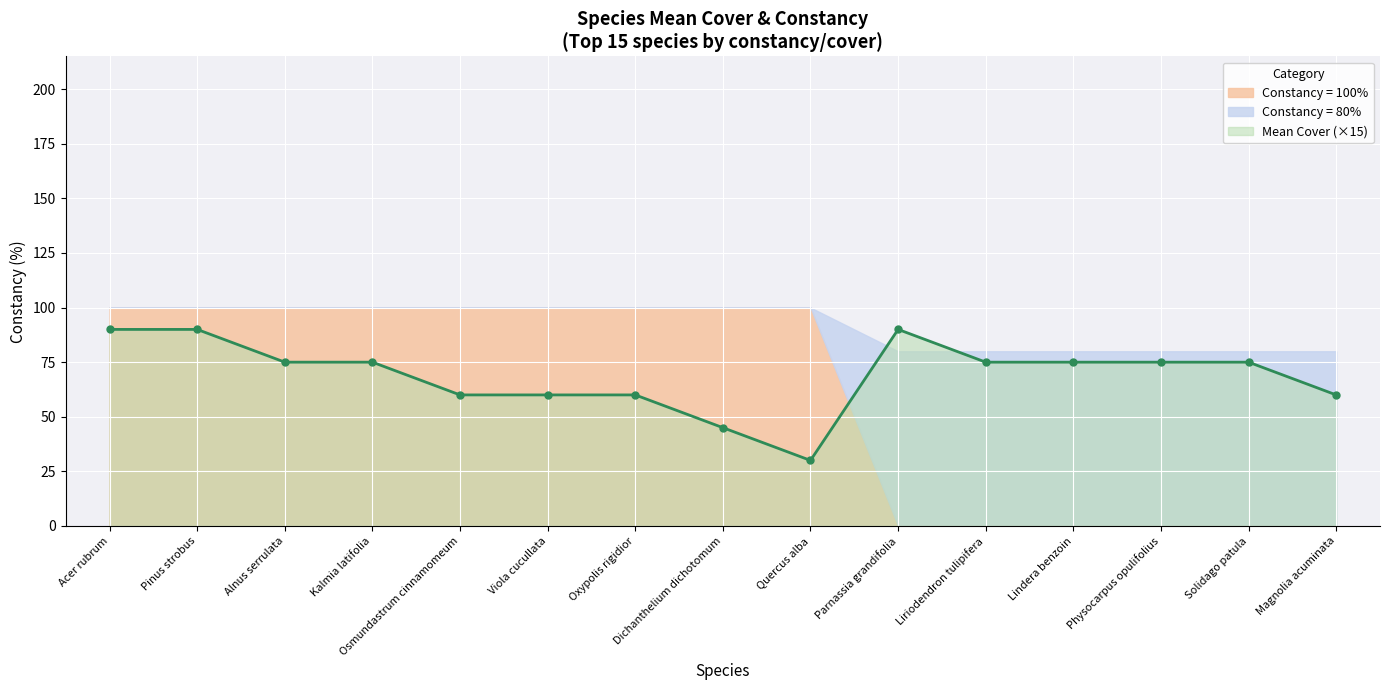

At which label does Constancy=100 reach its minimum?

Parnassia grandifolia